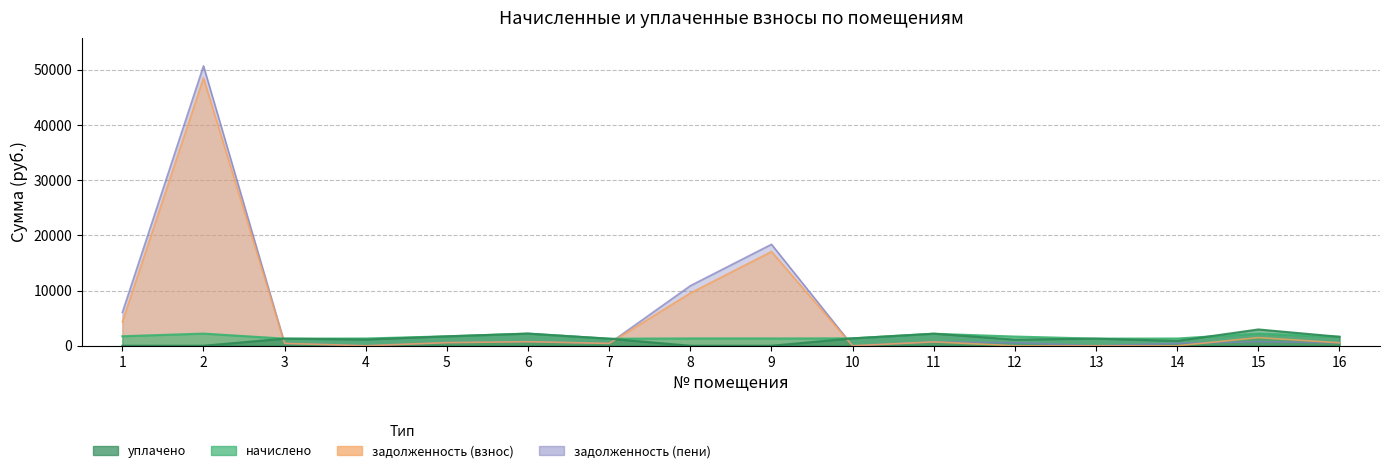

Reading left to right, transcribe all the data shown in this chart.

начислено: 1723.0	2203.3	1290.4	1316.1	1708.3	2203.3	1279.4	1327.1	1323.4	1341.8	2177.6	1668.0	1290.4	1312.4	2214.3	1624.0
задолженность (взнос): 4329.6	48507.9	430.1	0.0	569.5	734.4	426.5	9549.2	17059.1	0.0	702.2	0.0	0.0	0.0	1476.2	541.4
уплачено: 0.0	0.0	1290.4	1127.2	1708.3	2203.3	1279.4	0.0	0.0	1341.8	2190.3	1112.0	1290.4	875.0	2952.4	1624.0
задолженность (пени): 6052.7	50711.2	430.1	0.0	569.5	734.4	426.5	10876.3	18382.5	0.0	689.5	556.0	0.0	437.5	738.1	541.4